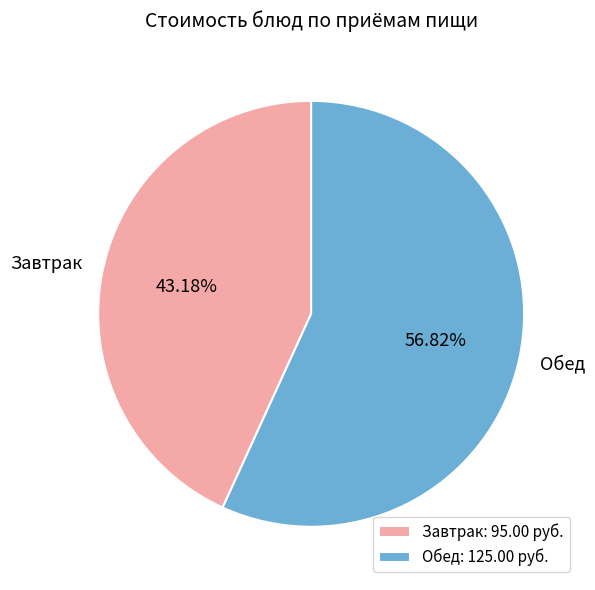

Is the sum of Завтрак and Обед greater than half?

Yes